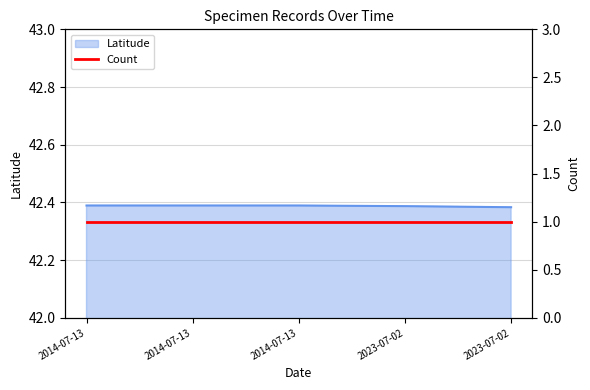

What is the ratio of the value at 2023-07-02 to the value at 2014-07-13?

1.0